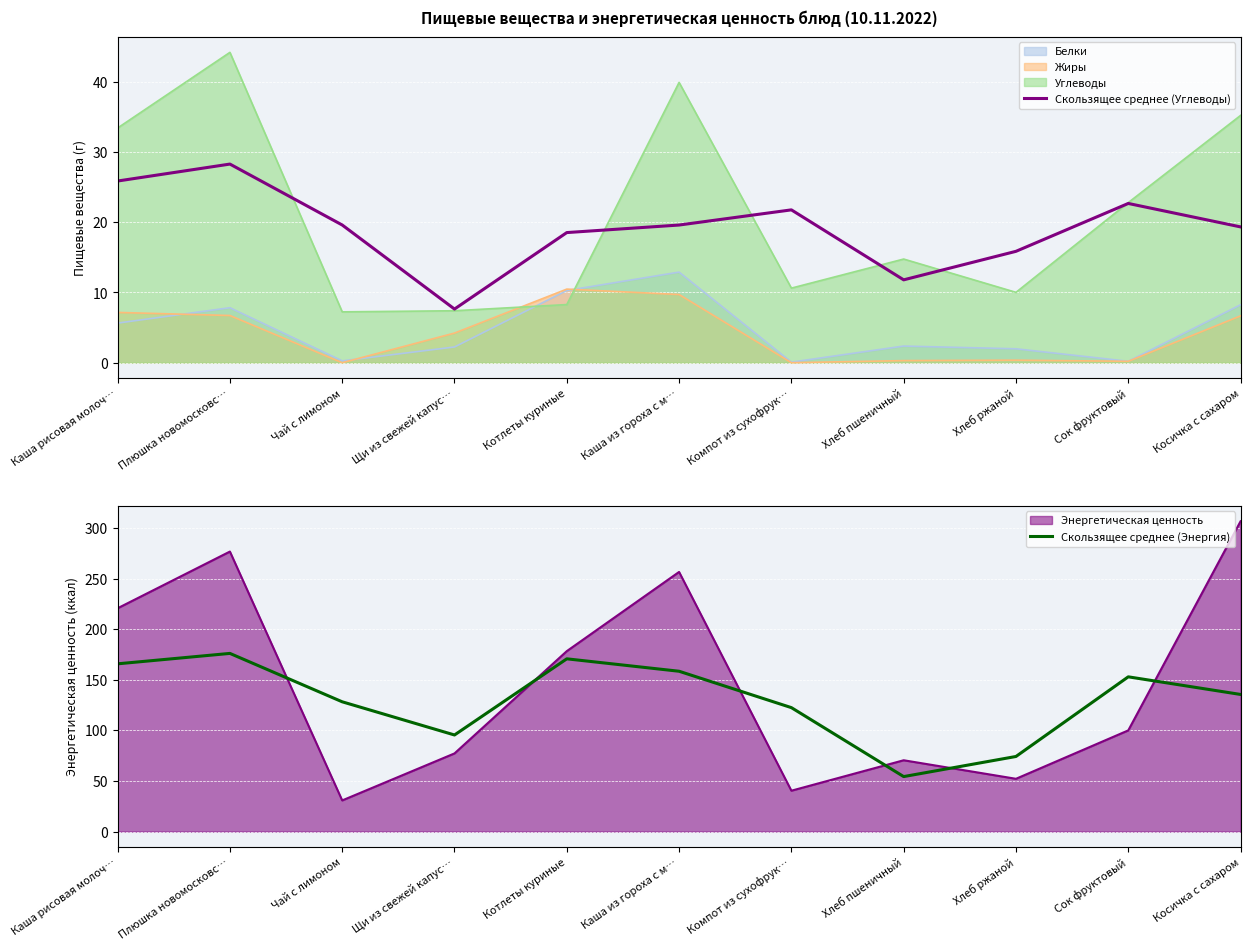

True or false: Скользящее среднее (Углеводы) and Скользящее среднее (Энергия) cross at least once.

False